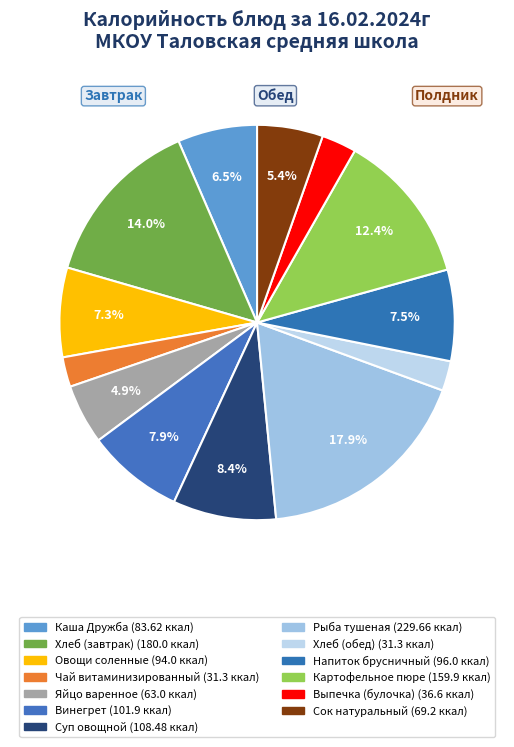

Which slice is the largest?

Рыба тушеная